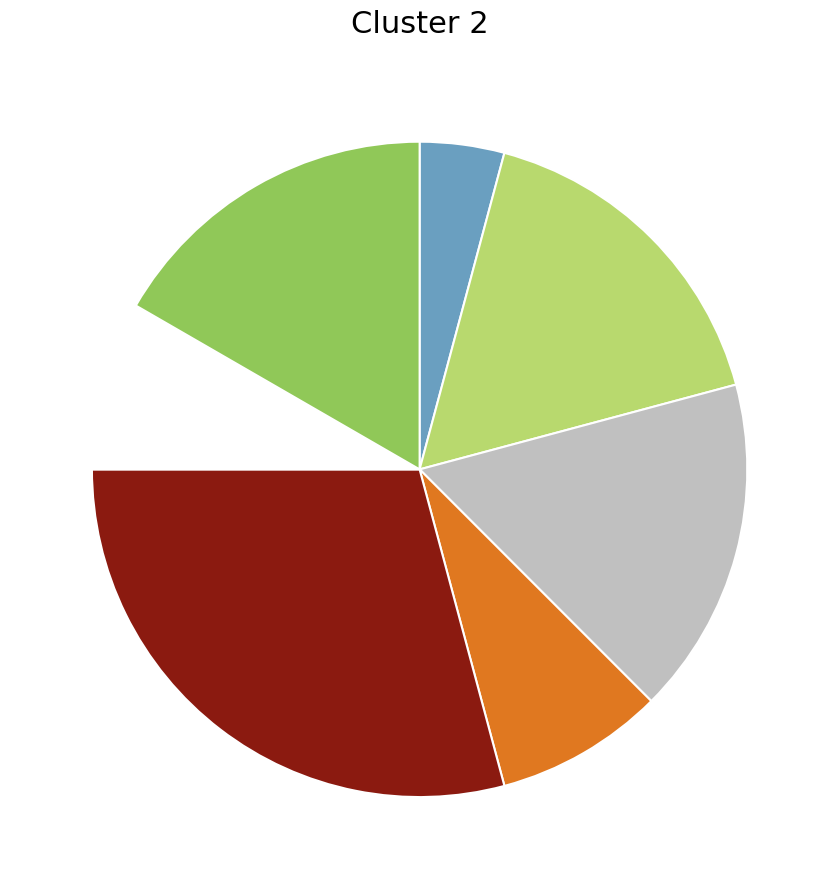

Is there any slice that represents more than half of the pie?

No